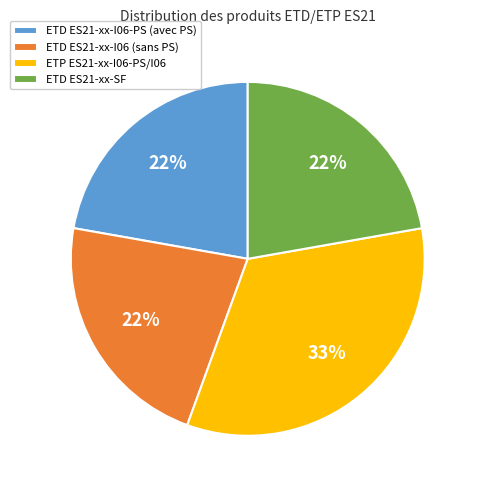

Count the number of slices in the pie.

4